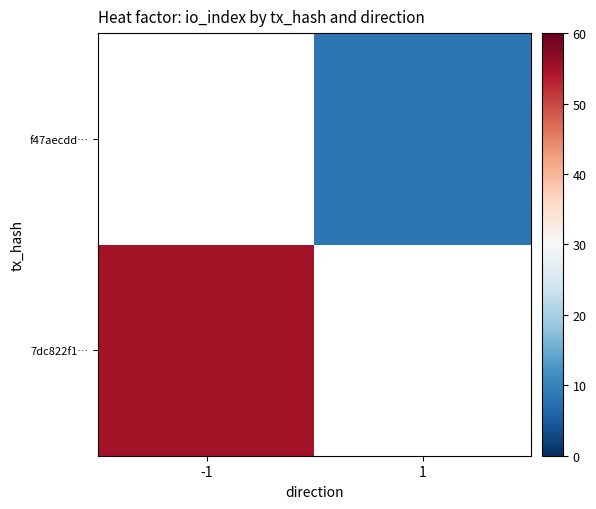

Rank the categories by 7dc822f1… value from highest to lowest.

-1, 1